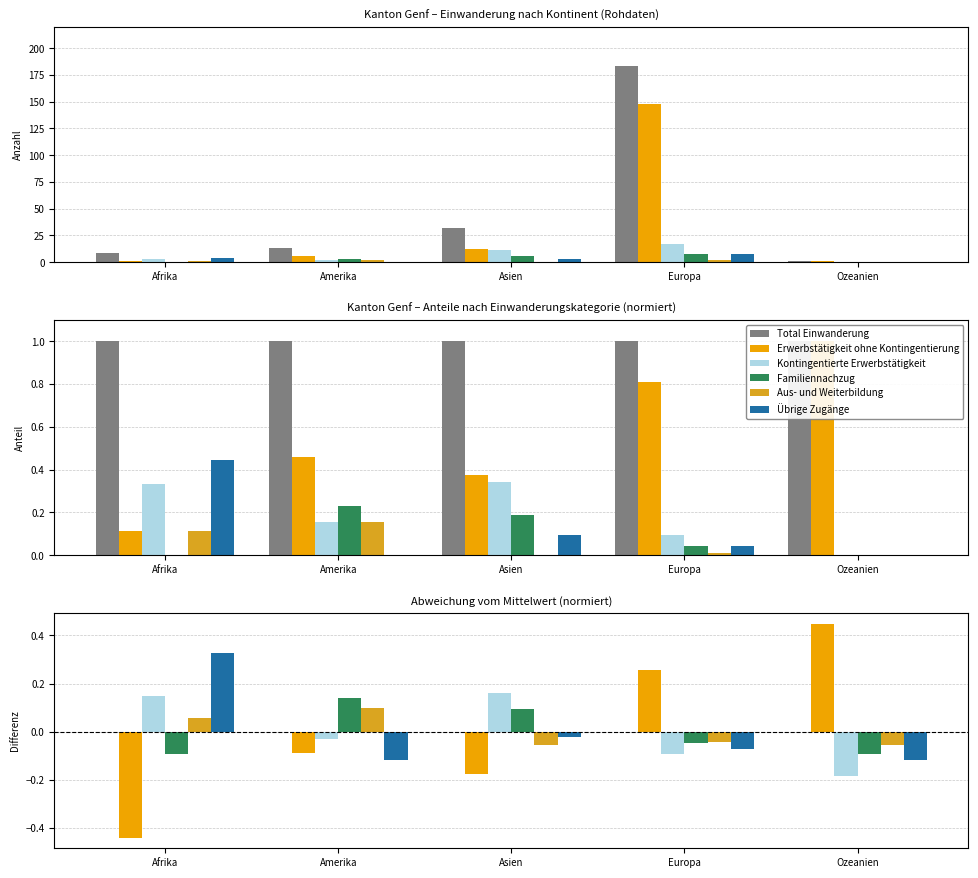

How many bars are there in each group?

6